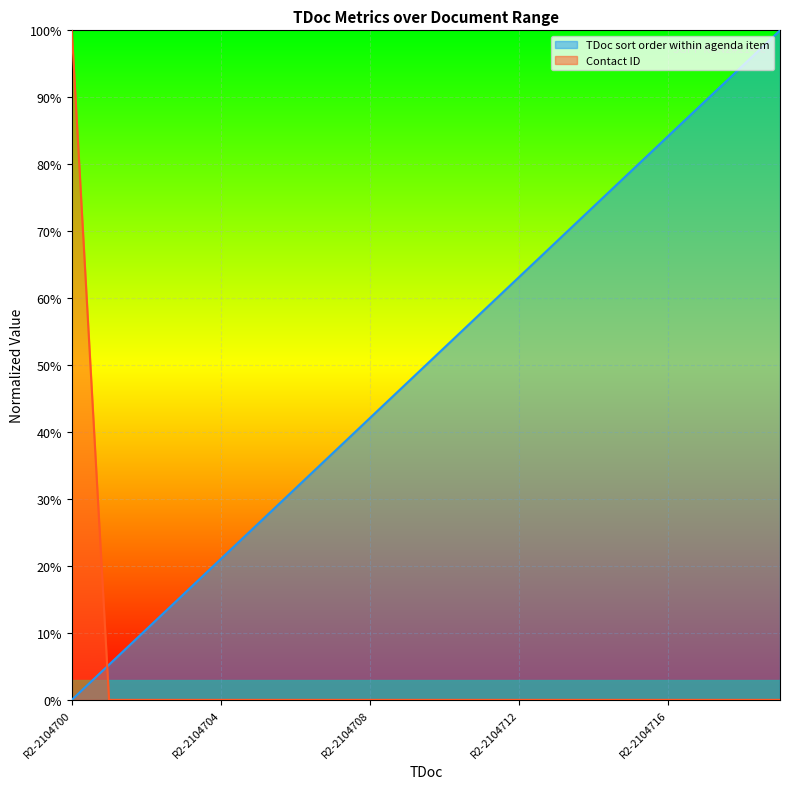

What is the difference between the maximum and minimum values in the TDoc sort order within agenda item series?

1.0